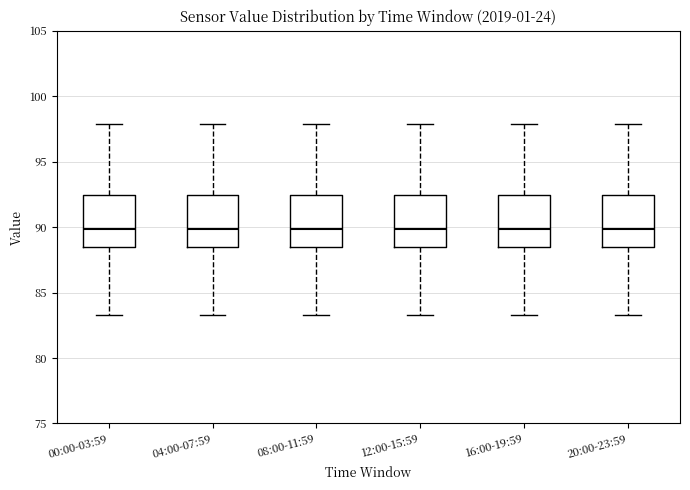

Reading left to right, read every box against the y-axis: the position of its median line, the range the box covers, and the ends of its whiskers. The values are not printed on the chart, so give them approximately, as read against the axis.

00:00-03:59: median 90.0, box 88.5 to 92.5, whiskers 83.5 to 98.0
04:00-07:59: median 90.0, box 88.5 to 92.5, whiskers 83.5 to 98.0
08:00-11:59: median 90.0, box 88.5 to 92.5, whiskers 83.5 to 98.0
12:00-15:59: median 90.0, box 88.5 to 92.5, whiskers 83.5 to 98.0
16:00-19:59: median 90.0, box 88.5 to 92.5, whiskers 83.5 to 98.0
20:00-23:59: median 90.0, box 88.5 to 92.5, whiskers 83.5 to 98.0